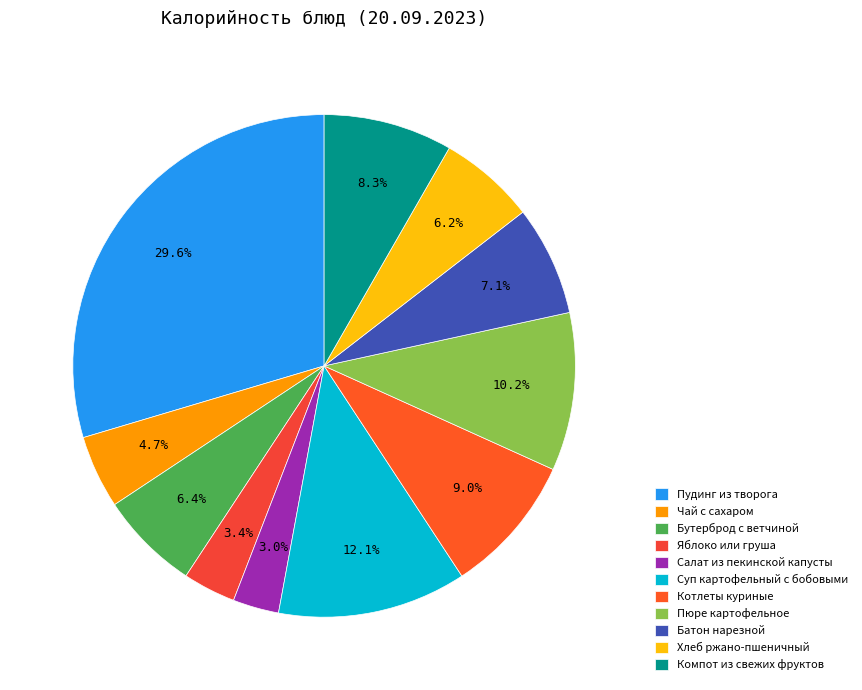

Which slice is the largest?

Пудинг из творога